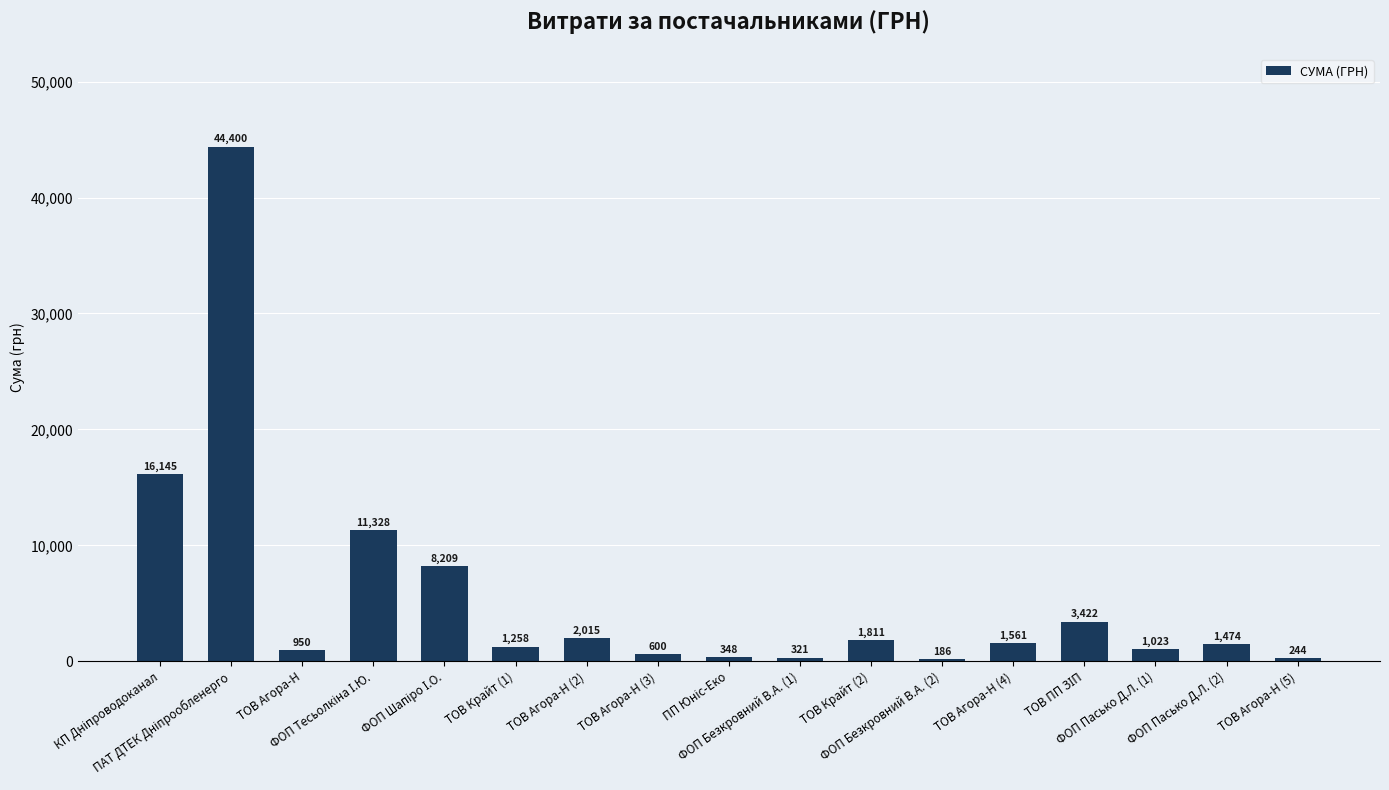

What is the change in value from ТОВ Агора-Н (3) to ФОП Пасько Д.Л. (1)?

+423.1